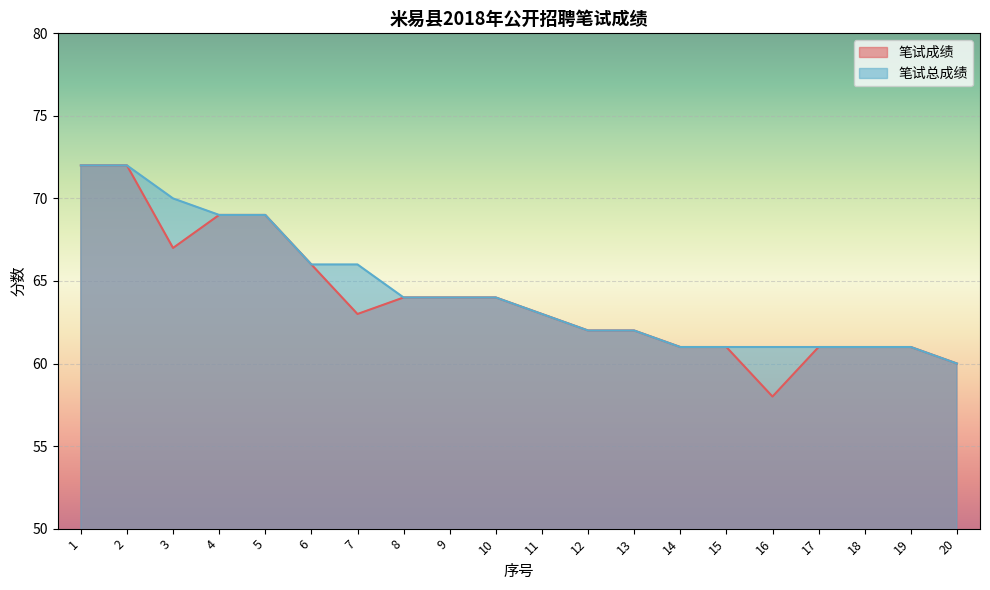

True or false: 笔试总成绩 has a value of 61 at 15.

True